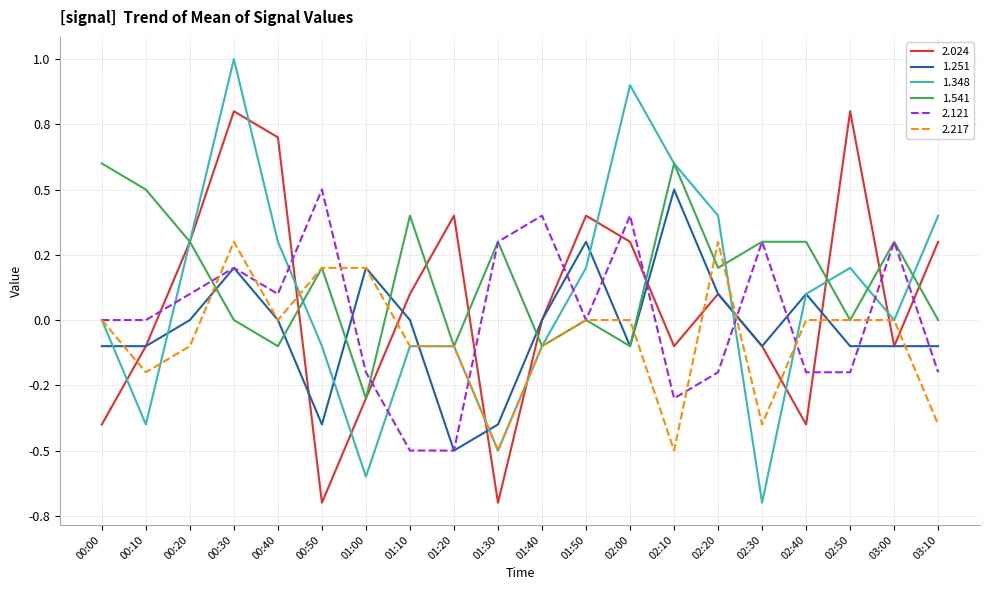

What is the maximum value shown in the chart?

1.0